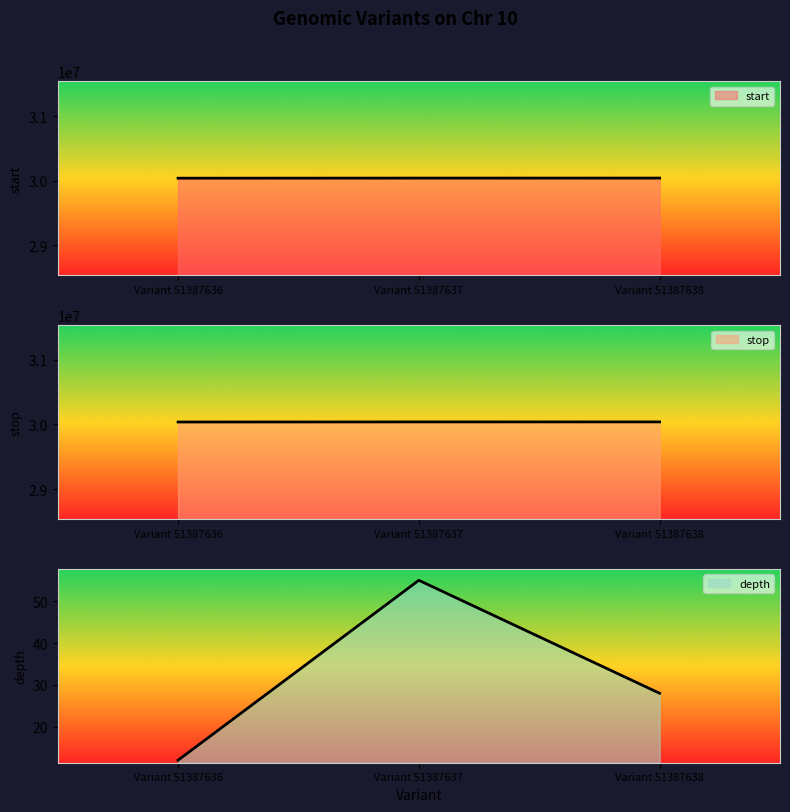

What is the spread (max minus min) of values at Variant 51387637?

30040056